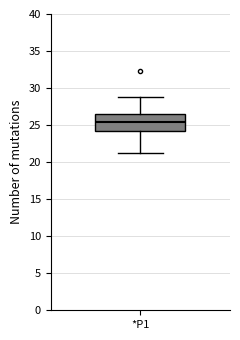

Transcribe this box plot: give where the median line is, the range the box spans, and where the two whiskers end, as read against the y-axis. The values are not printed on the chart, so give them approximately, as read against the axis.

median 25.5, box 24.0 to 26.5, whiskers 21.0 to 29.0